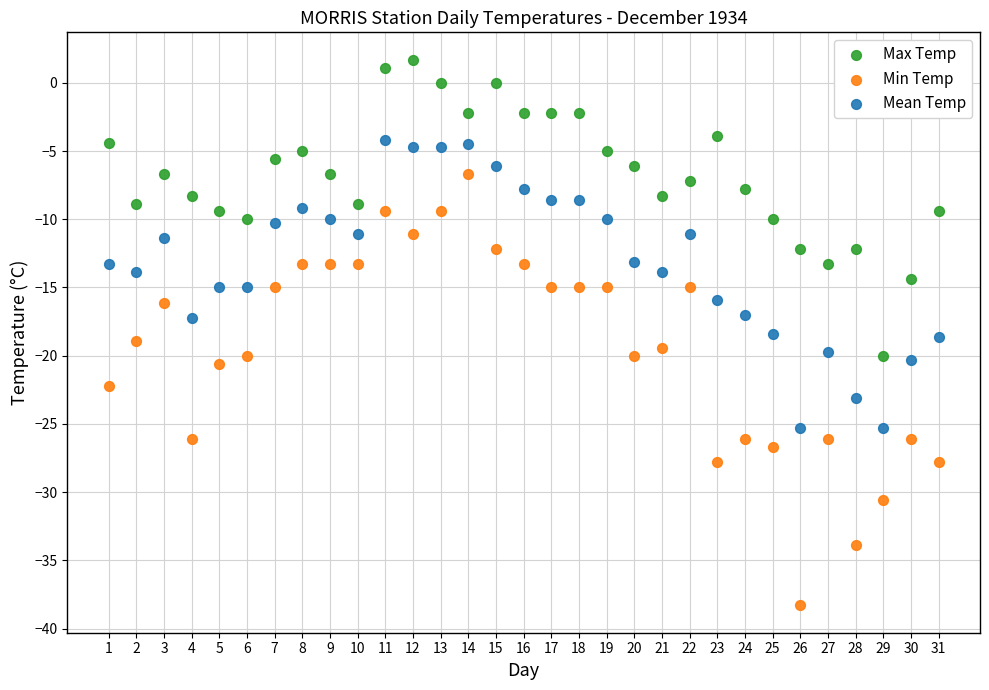

Across all data points, what is the range of X values (max minus min)?

30.0